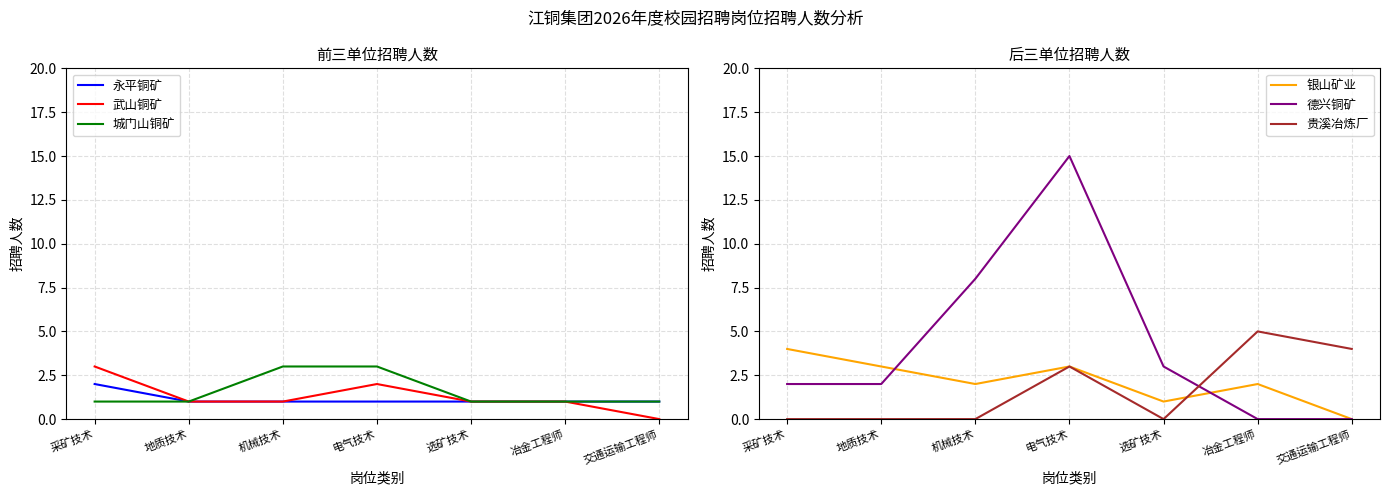

In 银山矿业, how many points are lower than both neighbors (excluding endpoints)?

2